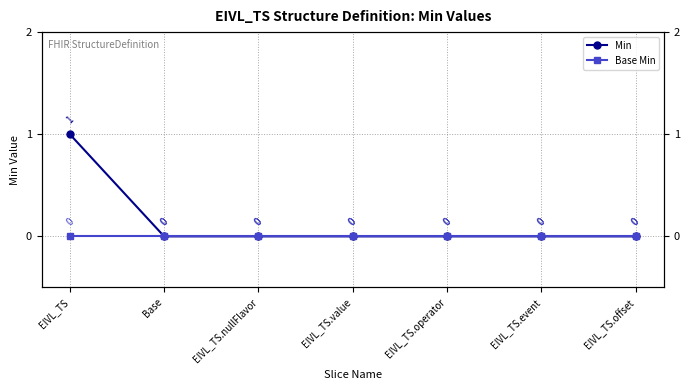

What is the difference between the maximum and minimum values in the Min series?

1